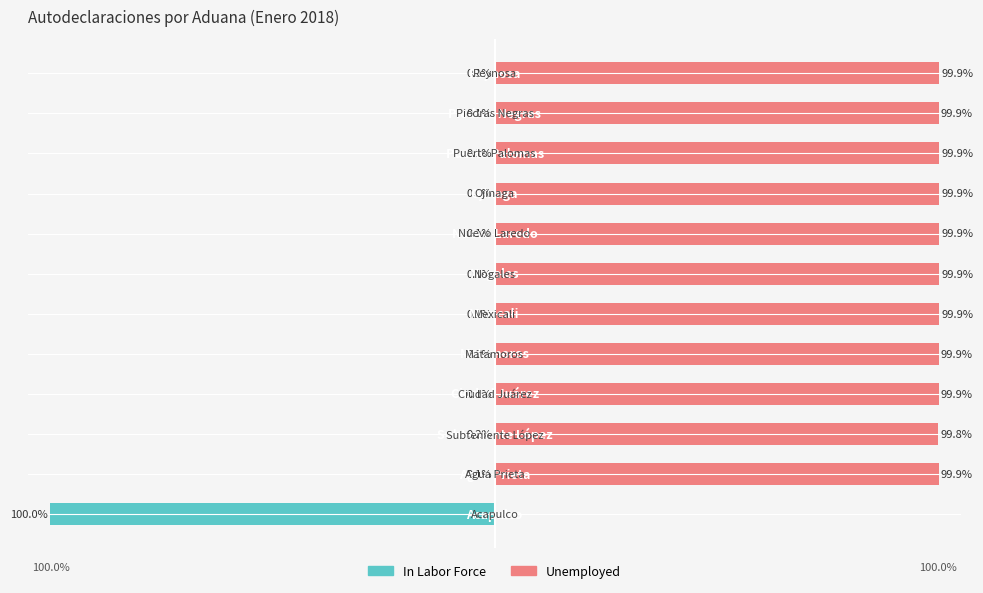

What is the average value of the In Labor Force series?

-8.4